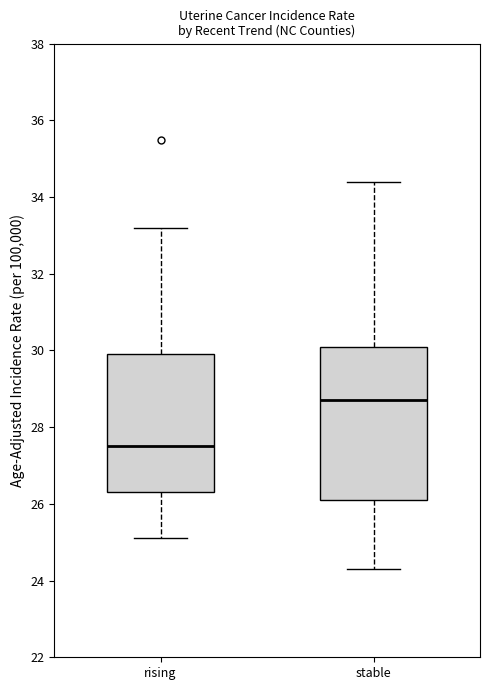

Reading left to right, transcribe this box plot: for each box, give where its median line is, the range the box spans, and where its two whiskers end, as read against the y-axis. The values are not printed on the chart, so give them approximately, as read against the axis.

rising: median 27.6, box 26.4 to 30.0, whiskers 25.2 to 33.2
stable: median 28.8, box 26.2 to 30.2, whiskers 24.4 to 34.4